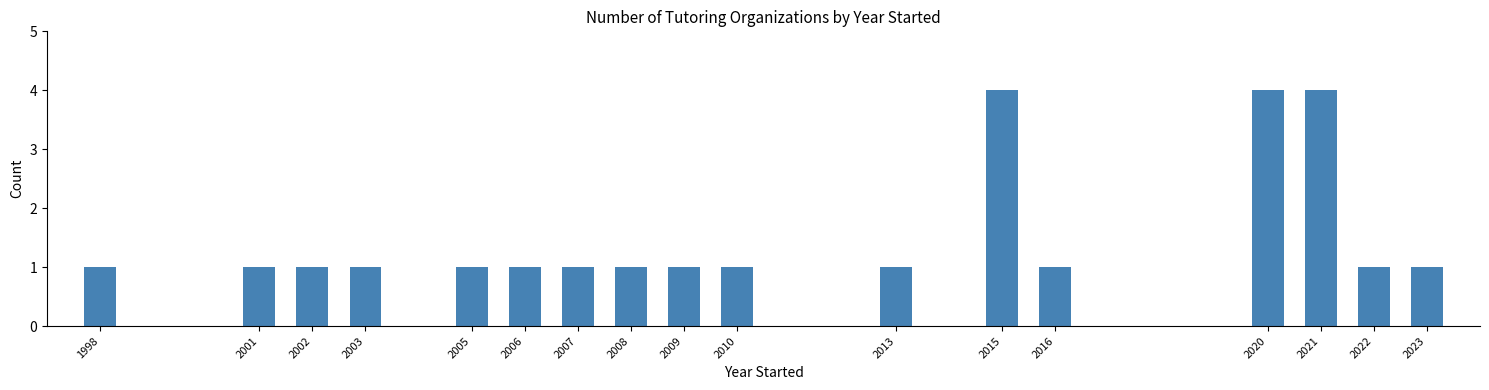

Reading left to right, extract all data points from this chart.

1998=1	2001=1	2002=1	2003=1	2005=1	2006=1	2007=1	2008=1	2009=1	2010=1	2013=1	2015=4	2016=1	2020=4	2021=4	2022=1	2023=1